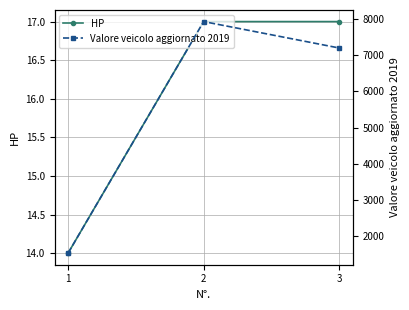

Count the Valore veicolo aggiornato 2019 values in the range 1530 to 7930.

3